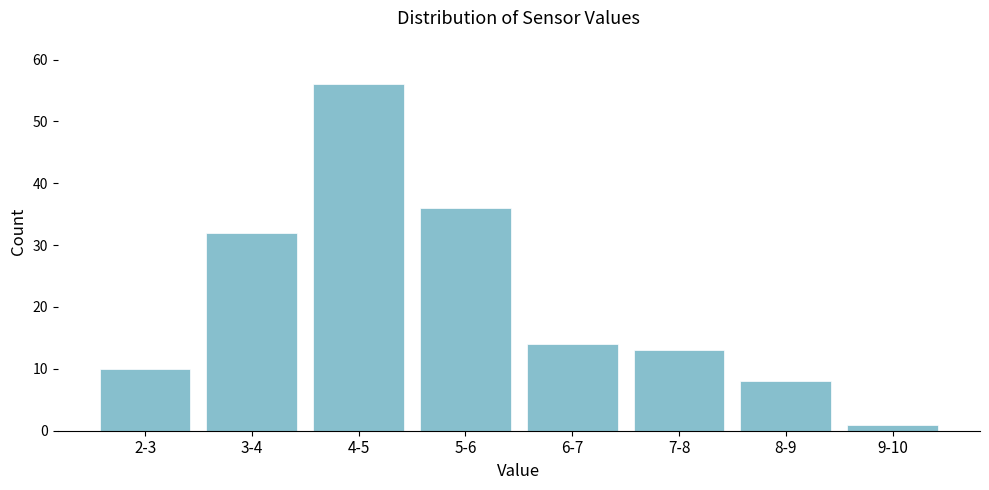

Reading left to right, transcribe all the data shown in this chart.

2-3=10	3-4=32	4-5=56	5-6=36	6-7=14	7-8=13	8-9=8	9-10=1